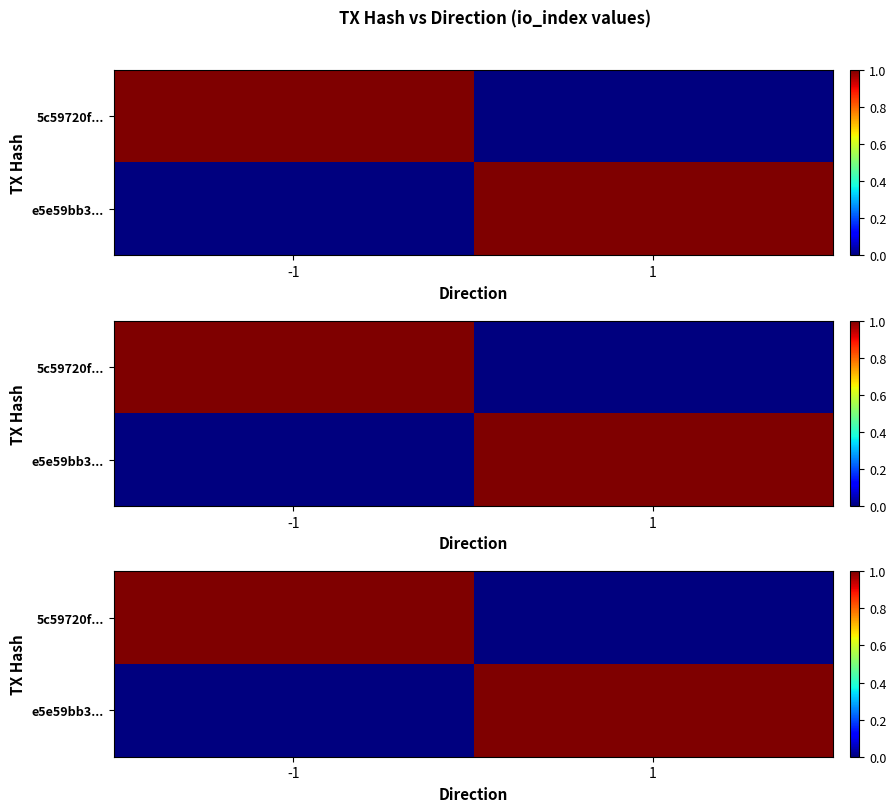

List the labels in order of e5e59bb3... value, smallest first.

-1, 1